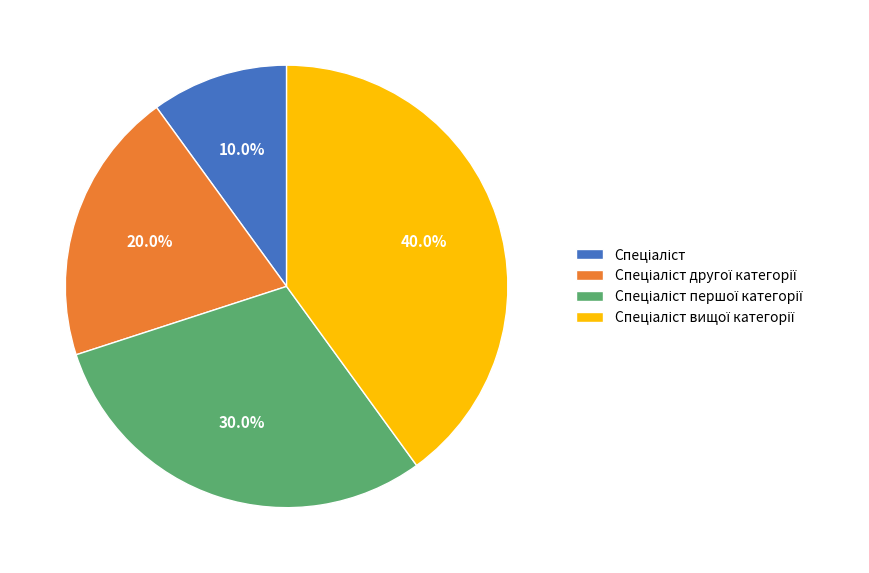

Is there a majority slice in this chart?

No